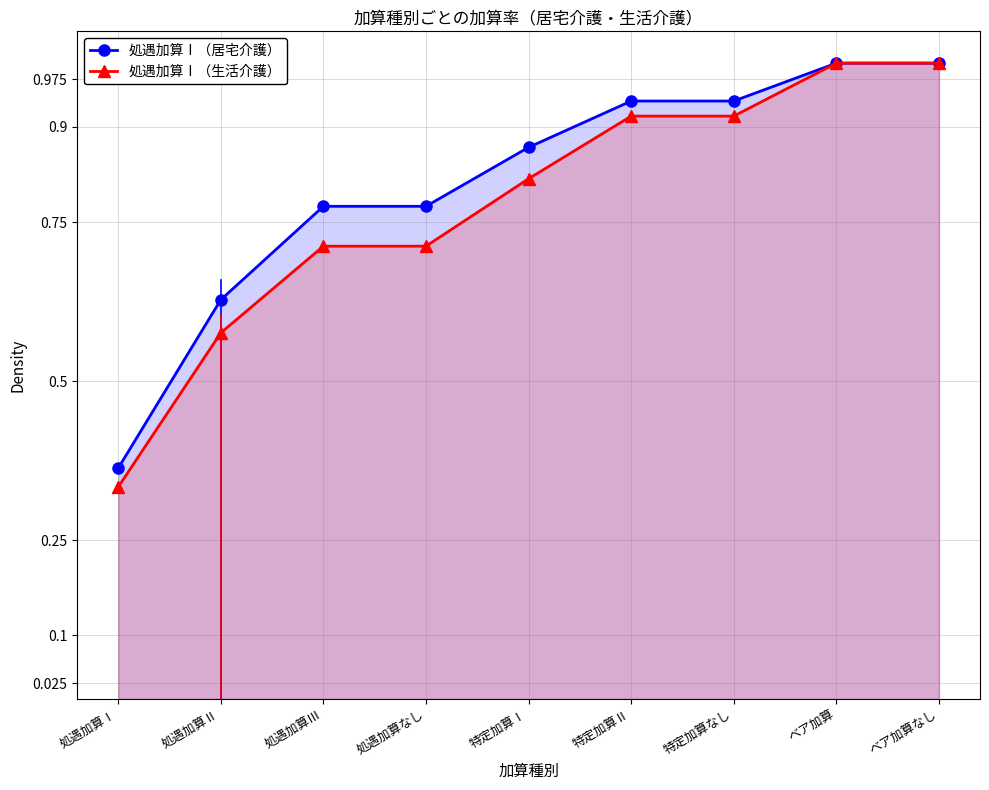

True or false: 処遇加算Ⅰ（生活介護） has a value of 0.7 at 処遇加算なし.

True